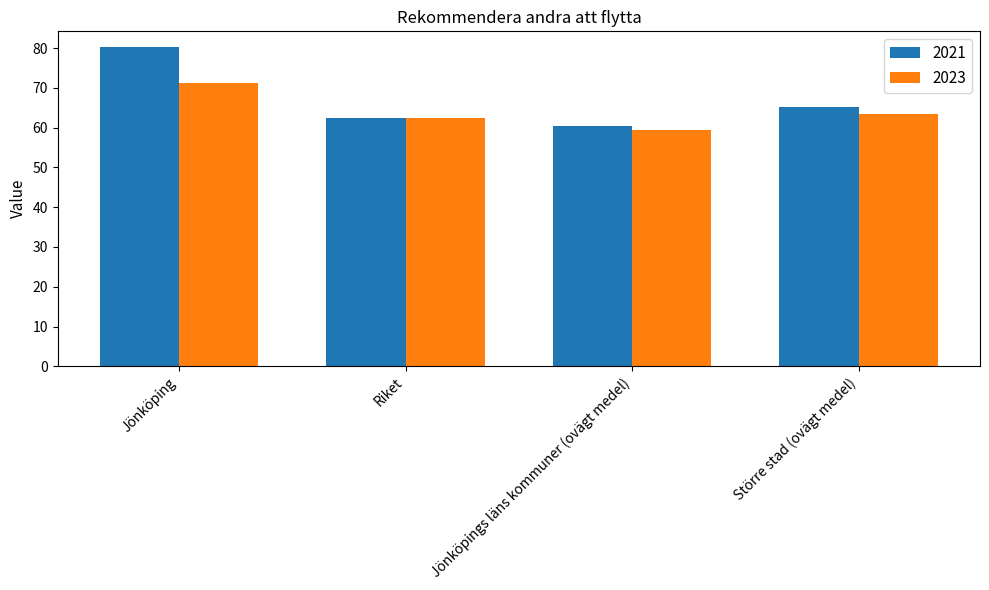

What is the spread (max minus min) of values at Jönköpings läns kommuner (ovägt medel)?

0.9